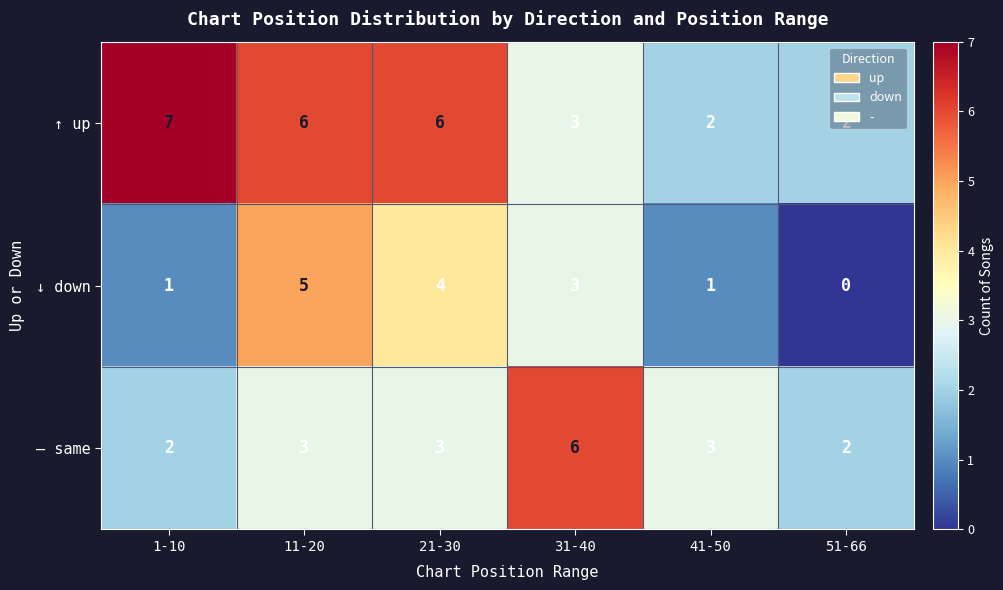

Rank the series by their maximum value, from lowest to highest.

↓ down, — same, ↑ up